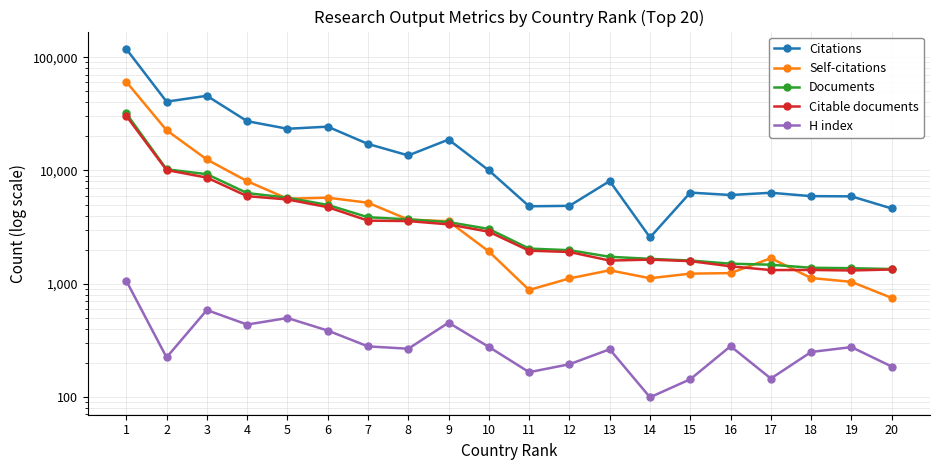

List the series in order of their peak value, lowest first.

H index, Citable documents, Documents, Self-citations, Citations